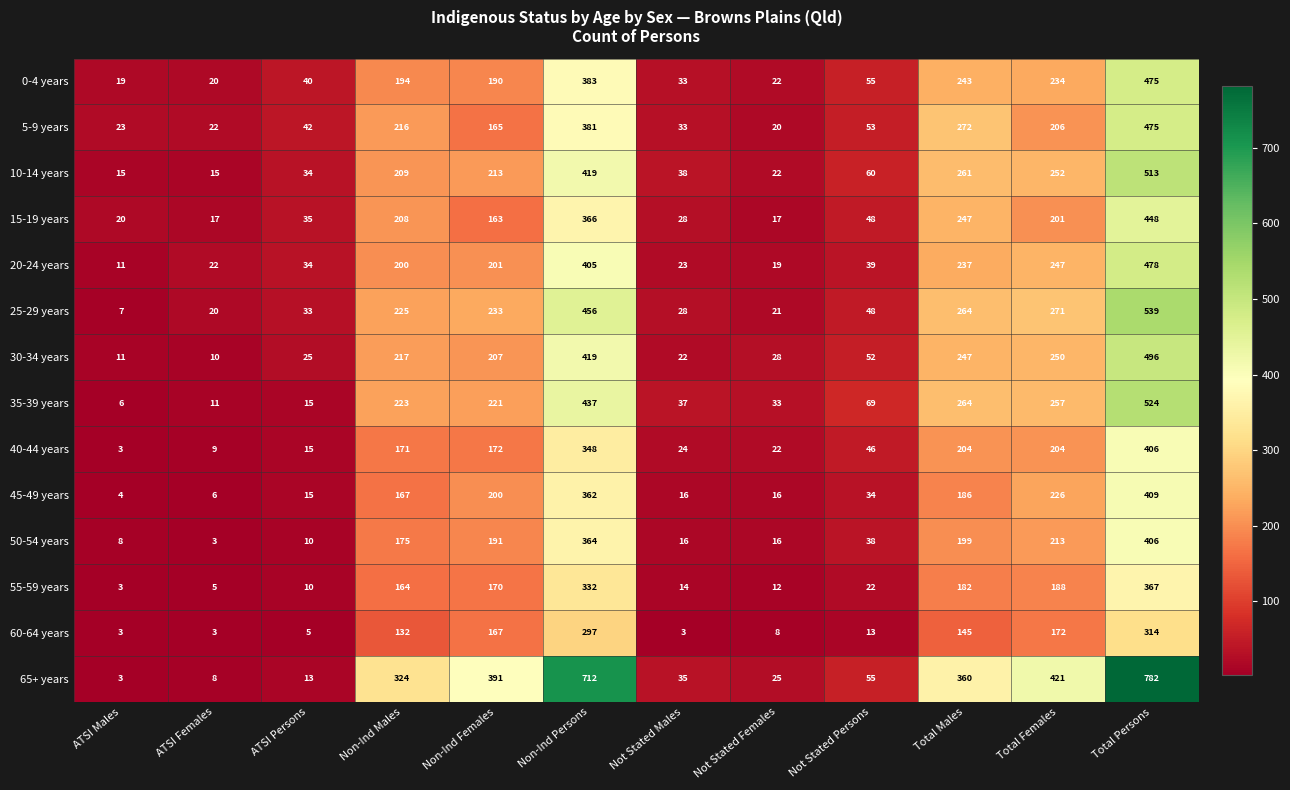

What is the spread (max minus min) of values at Not Stated Females?

25